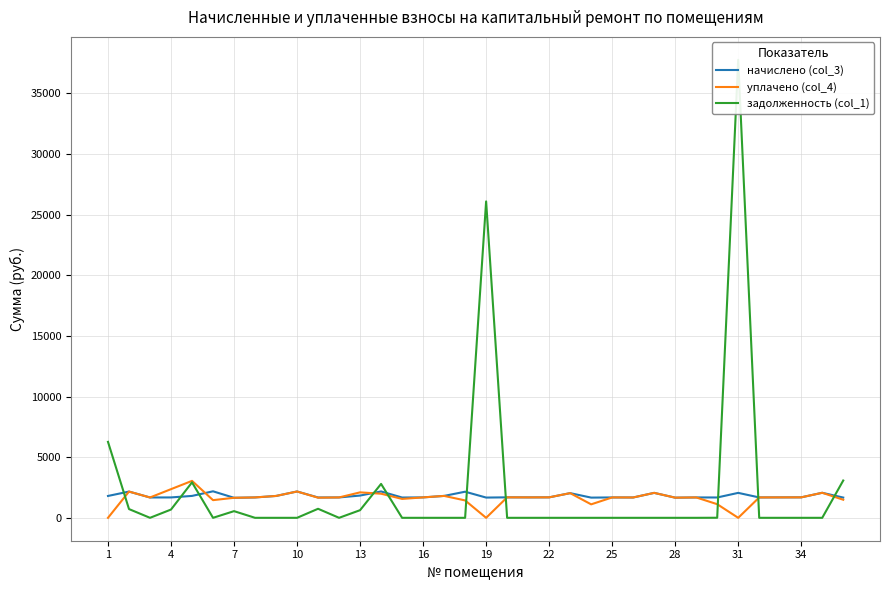

What are all the series names shown in the legend?

начислено (col_3), уплачено (col_4), задолженность (col_1)